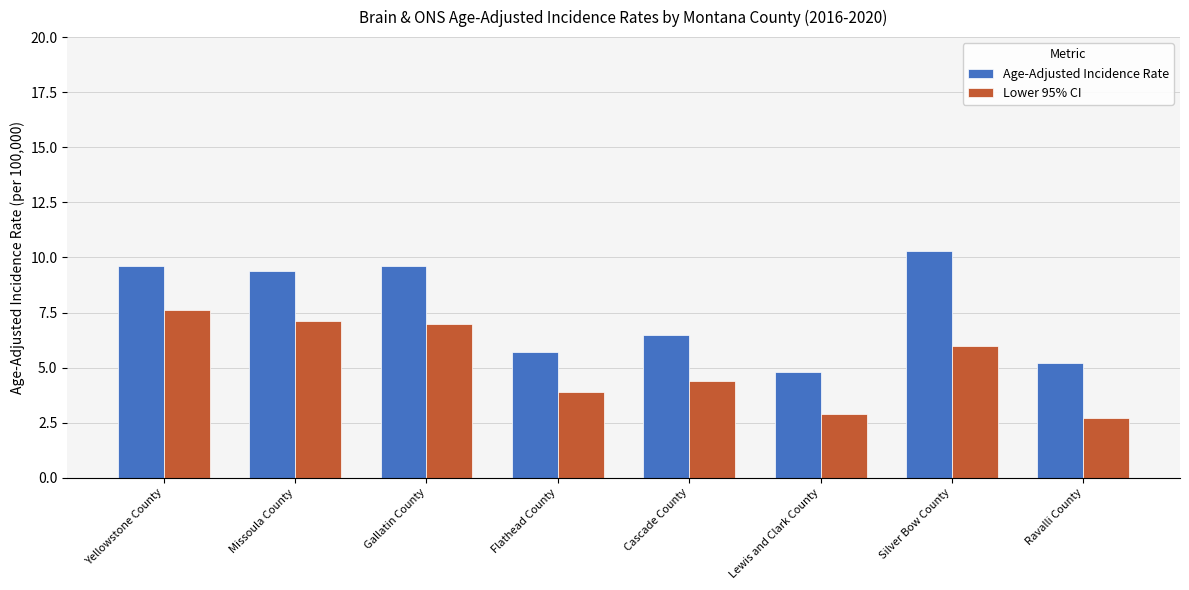

Rank the series by their maximum value, from lowest to highest.

Lower 95% CI, Age-Adjusted Incidence Rate